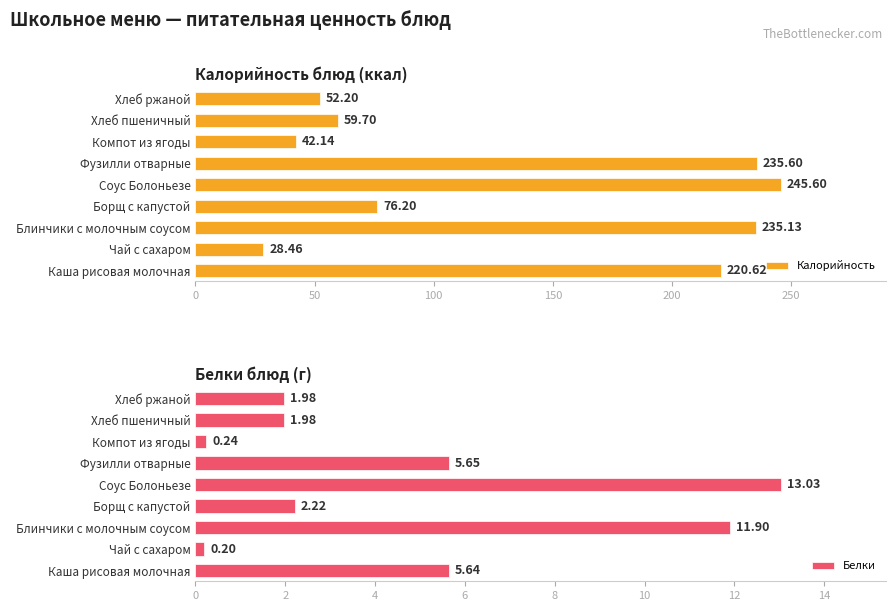

At which label does Белки reach its peak?

Соус Болоньезе